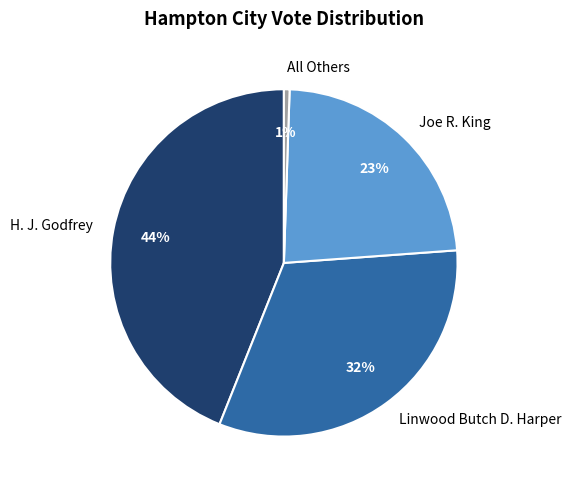

Is there any slice that represents more than half of the pie?

No